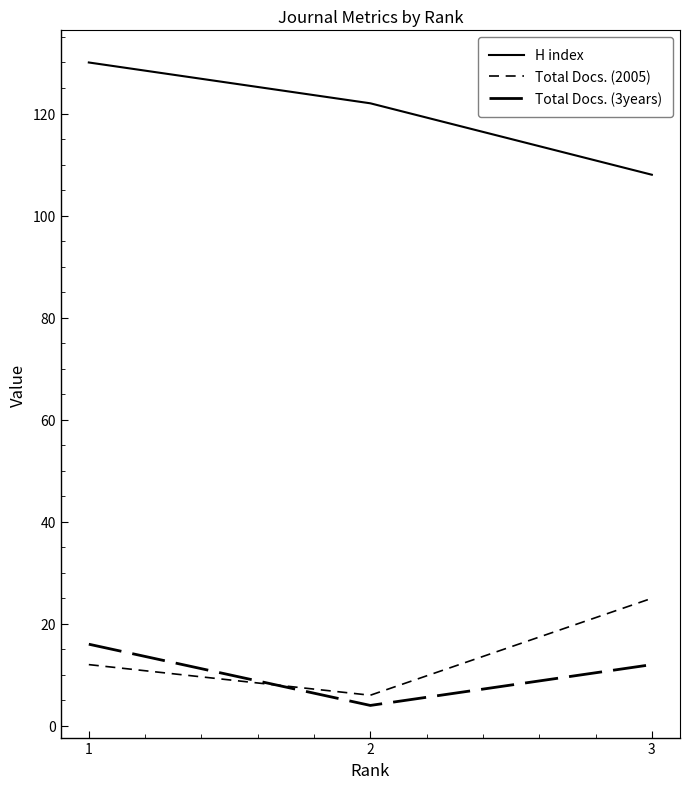

The value of Total Docs. (2005) at 3 is 25. True or false?

True